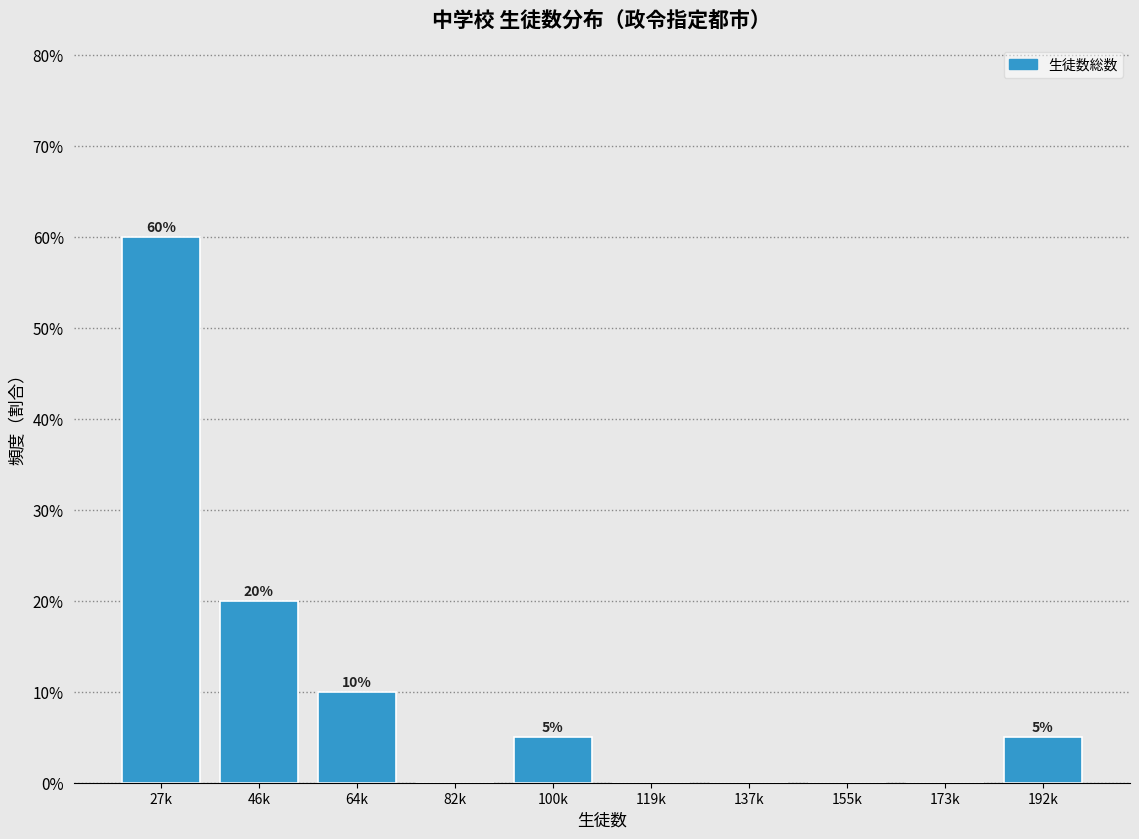

Reading right to left, extract all data points from this chart.

192k=5	173k=0	155k=0	137k=0	119k=0	100k=5	82k=0	64k=10	46k=20	27k=60